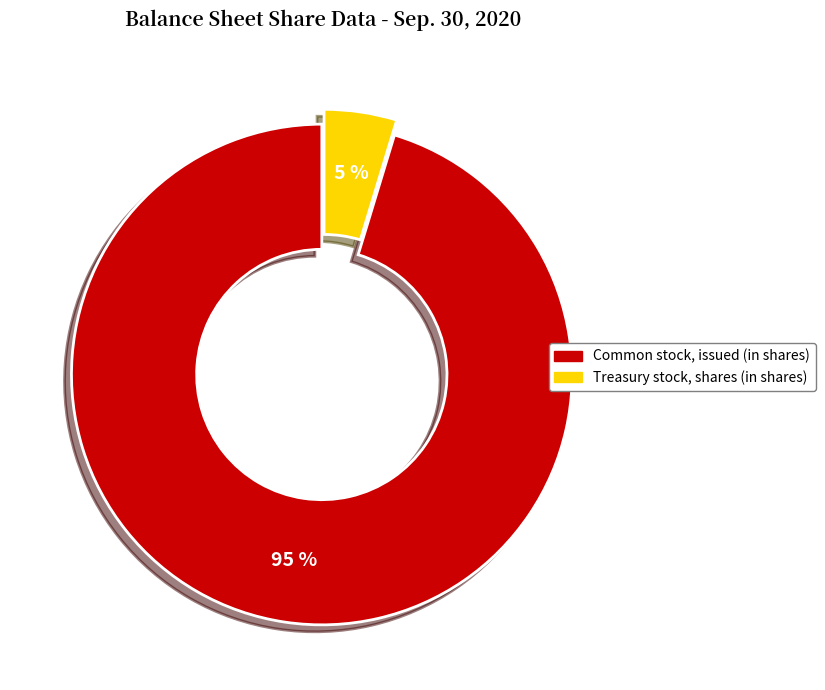

What percentage is the Common stock, issued (in shares) slice, to the nearest percent?

95%